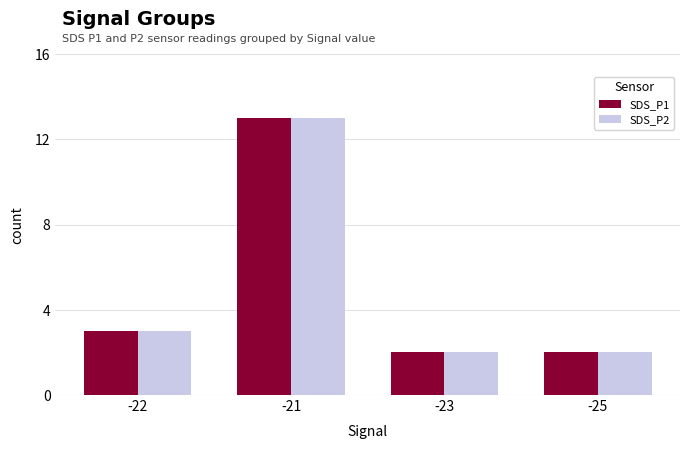

What is the label of the 1st bar from the right?

-25